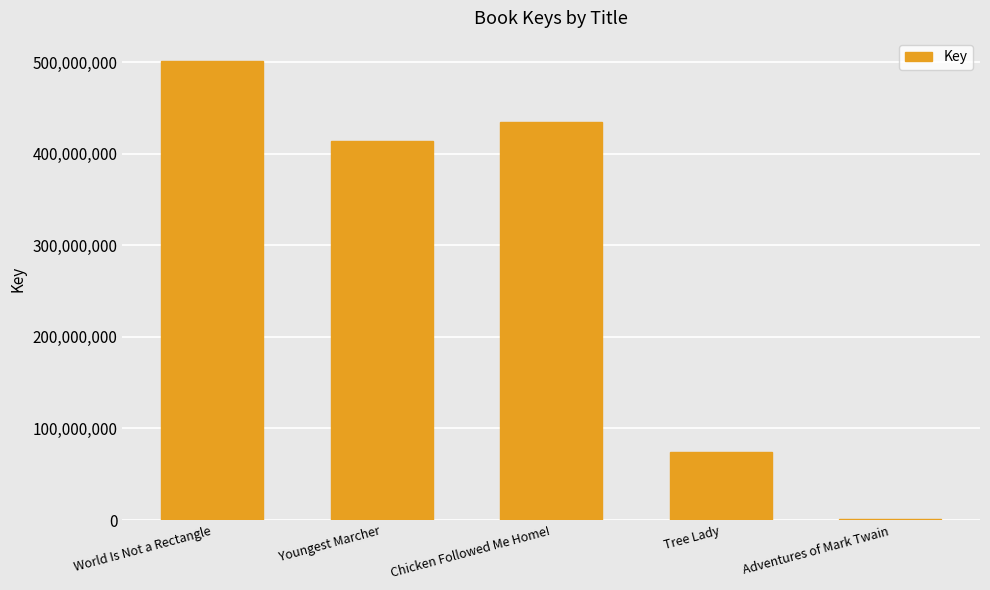

Reading left to right, what are all the values shown in this chart?

501443681	414137928	434166363	74652274	1511809